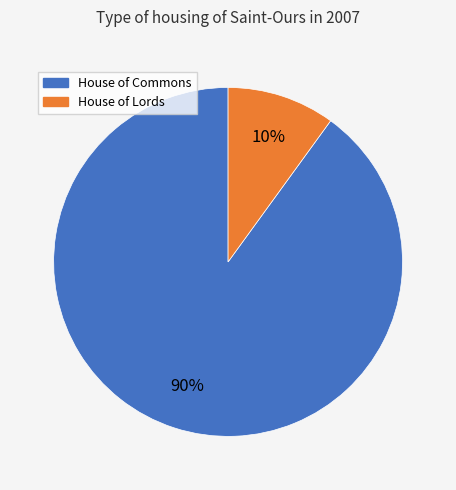

Is it true that House of Lords is 24% of the pie?

False